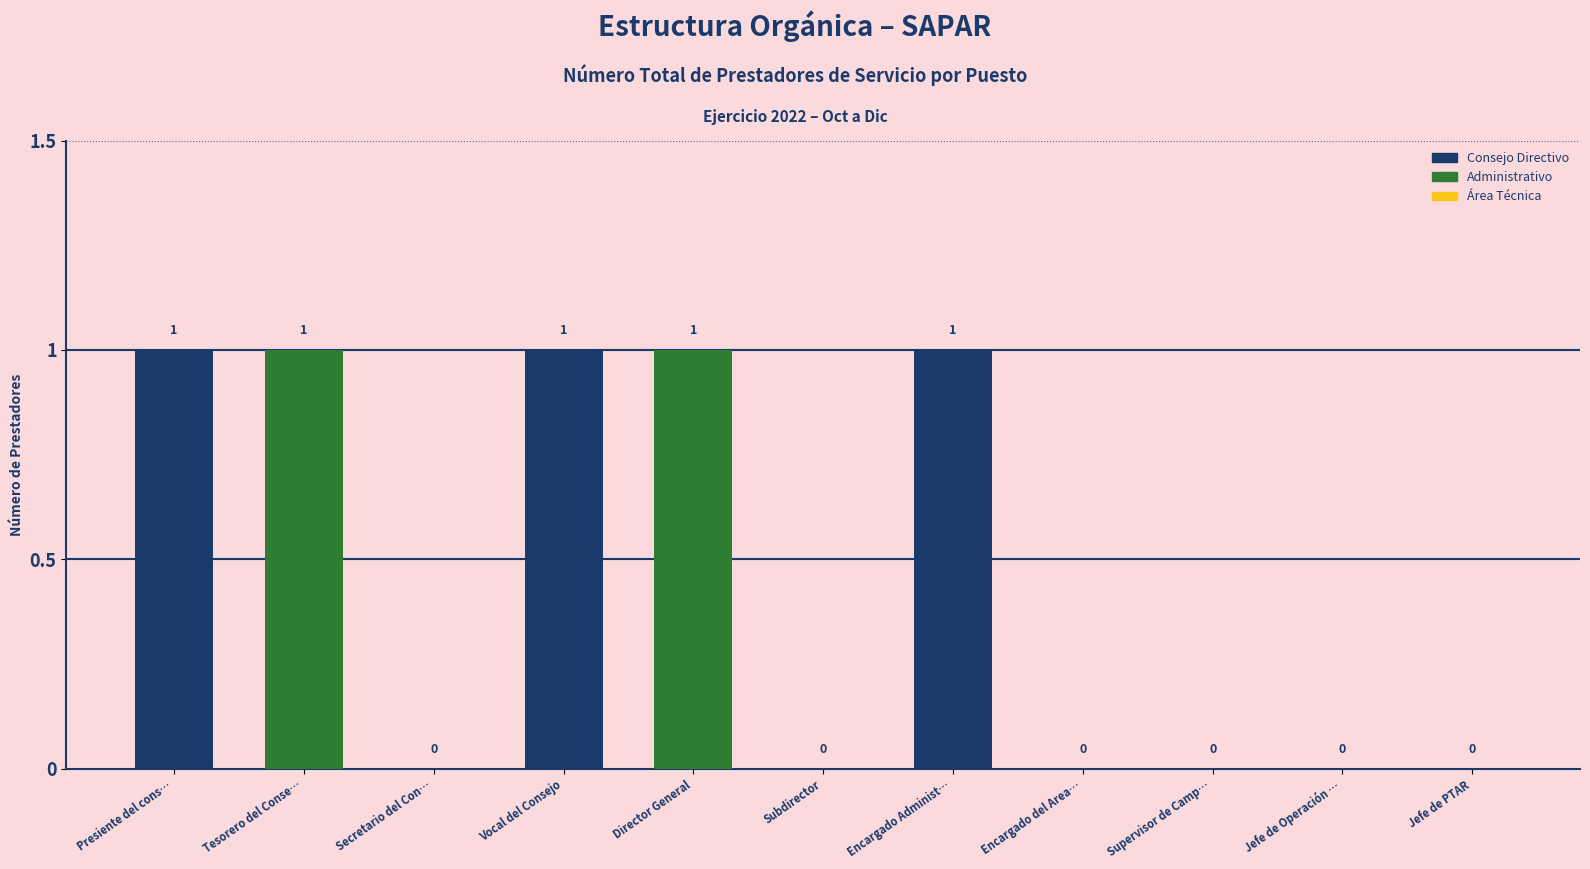

Is it true that the value at Tesorero del Conse… is 1?

True